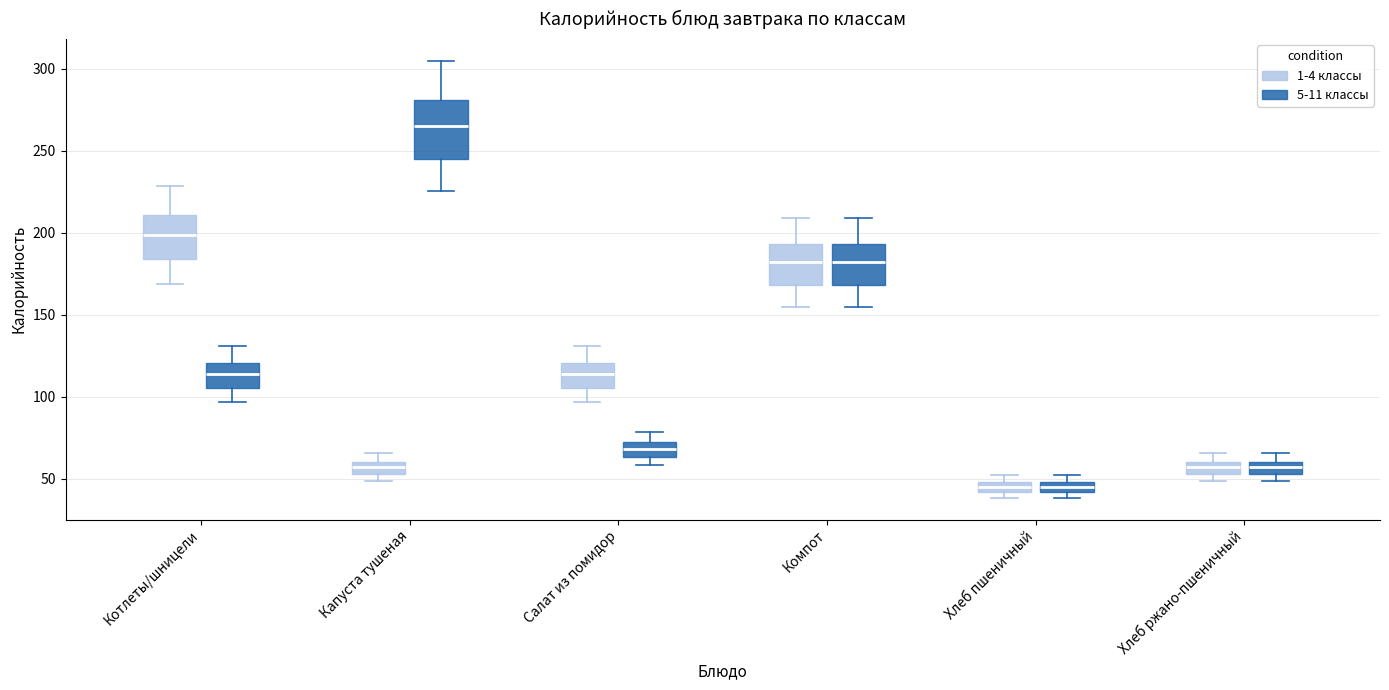

Where is the upper edge of the box for Хлеб пшеничный (5-11 классы) on the y-axis? The values are not printed on the chart, so give them approximately, as read against the axis.

50